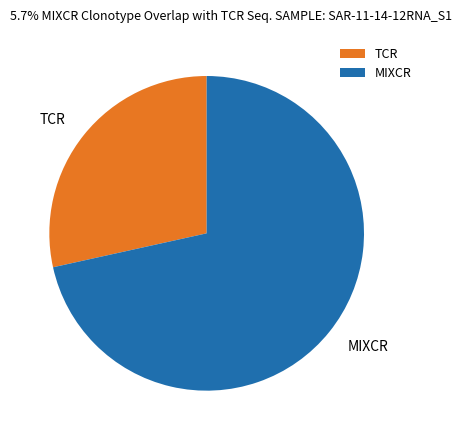

Rank the categories by value from highest to lowest.

MIXCR, TCR